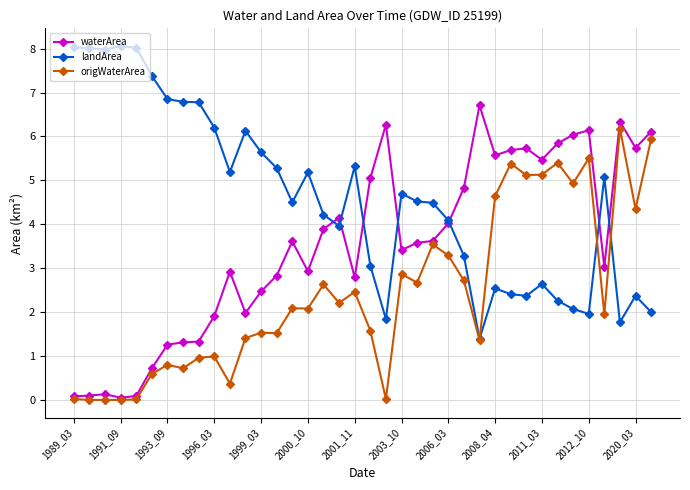

Which series has the largest total across all categories?

landArea